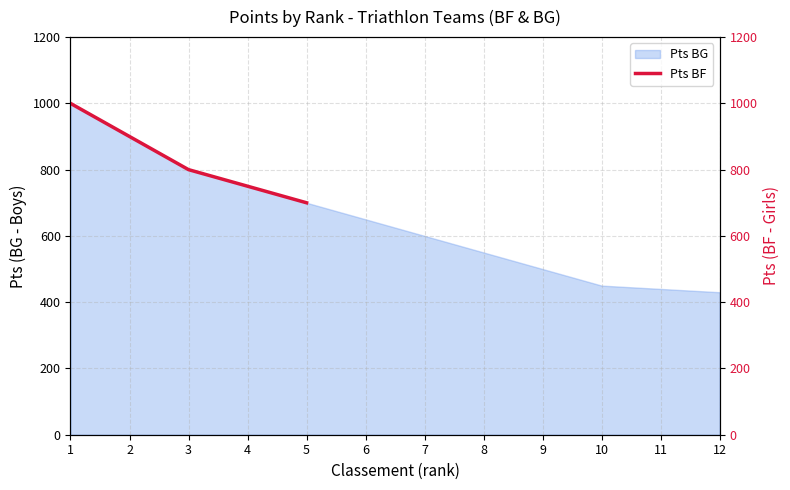

What is the ratio of the value at 2 to the value at 3?

1.1